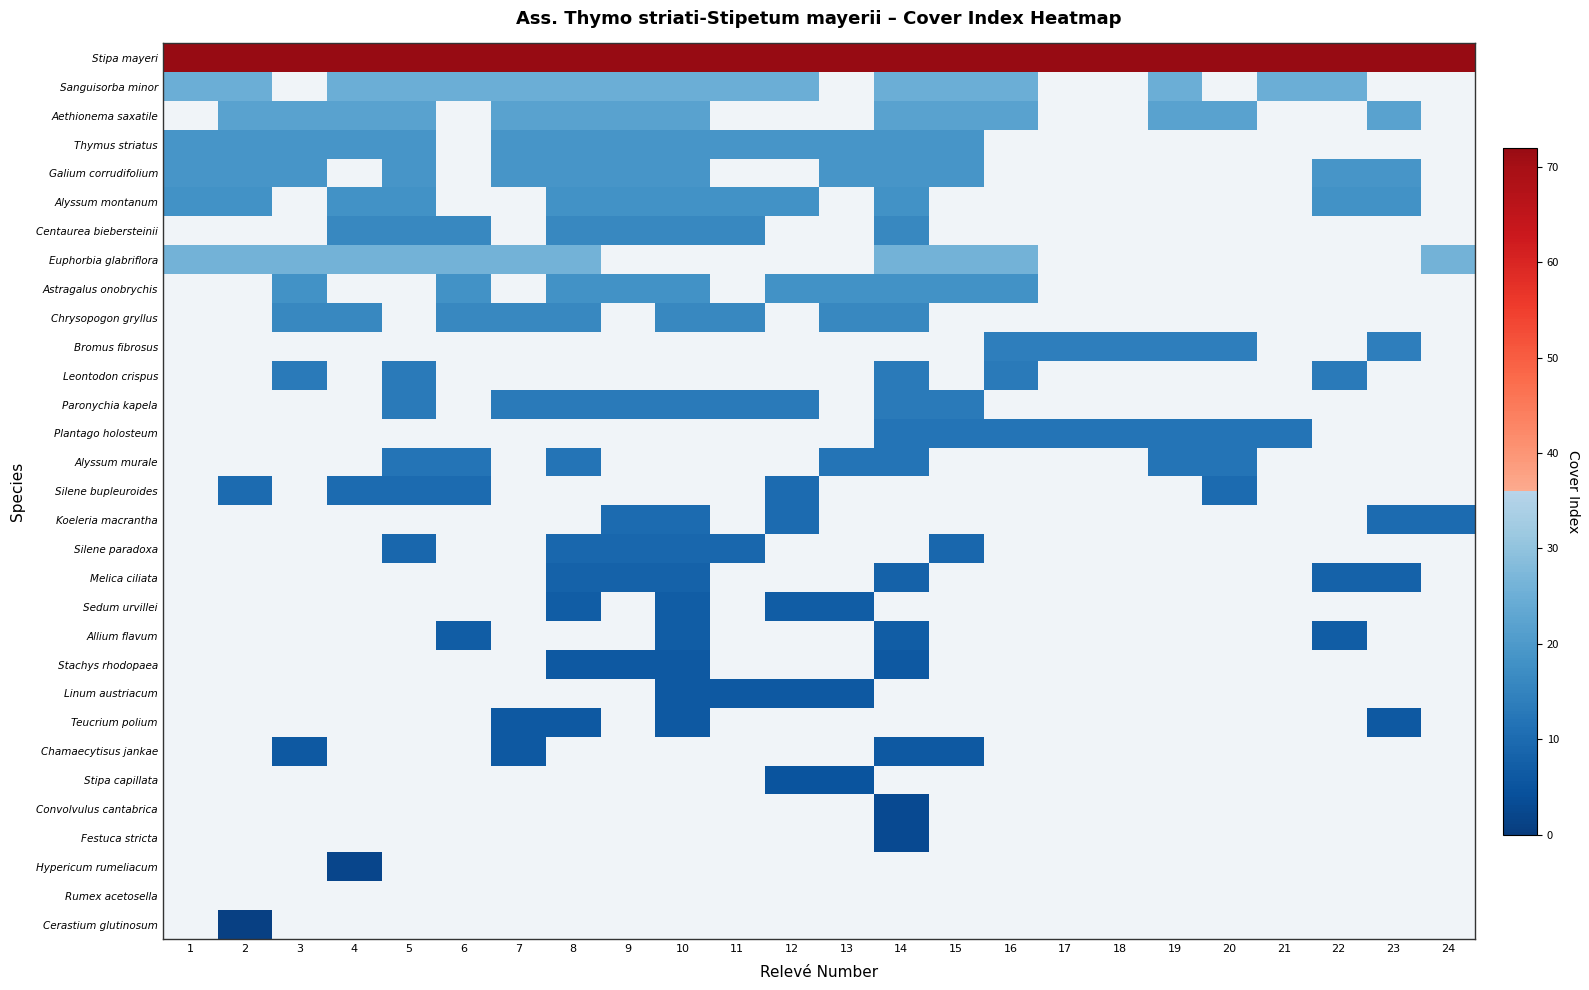

Reading right to left, list all the values displayed in this chart.

Stipa mayeri: 24=72	23=72	22=72	21=72	20=72	19=72	18=72	17=72	16=72	15=72	14=72	13=72	12=72	11=72	10=72	9=72	8=72	7=72	6=72	5=72	4=72	3=72	2=72	1=72
Sanguisorba minor: 24=0	23=0	22=25	21=25	20=0	19=25	18=0	17=0	16=25	15=25	14=25	13=0	12=25	11=25	10=25	9=25	8=25	7=25	6=25	5=25	4=25	3=0	2=25	1=25
Aethionema saxatile: 24=0	23=22	22=0	21=0	20=22	19=22	18=0	17=0	16=22	15=22	14=22	13=0	12=0	11=0	10=22	9=22	8=22	7=22	6=0	5=22	4=22	3=22	2=22	1=0
Thymus striatus: 24=0	23=0	22=0	21=0	20=0	19=0	18=0	17=0	16=0	15=19	14=19	13=19	12=19	11=19	10=19	9=19	8=19	7=19	6=0	5=19	4=19	3=19	2=19	1=19
Galium corrudifolium: 24=0	23=19	22=19	21=0	20=0	19=0	18=0	17=0	16=0	15=19	14=19	13=19	12=0	11=0	10=19	9=19	8=19	7=19	6=0	5=19	4=0	3=19	2=19	1=19
Alyssum montanum: 24=0	23=18	22=18	21=0	20=0	19=0	18=0	17=0	16=0	15=0	14=18	13=0	12=18	11=18	10=18	9=18	8=18	7=0	6=0	5=18	4=18	3=0	2=18	1=18
Centaurea biebersteinii: 24=0	23=0	22=0	21=0	20=0	19=0	18=0	17=0	16=0	15=0	14=16	13=0	12=0	11=16	10=16	9=16	8=16	7=0	6=16	5=16	4=16	3=0	2=0	1=0
Euphorbia glabriflora: 24=26	23=0	22=0	21=0	20=0	19=0	18=0	17=0	16=26	15=26	14=26	13=0	12=0	11=0	10=0	9=0	8=26	7=26	6=26	5=26	4=26	3=26	2=26	1=26
Astragalus onobrychis: 24=0	23=0	22=0	21=0	20=0	19=0	18=0	17=0	16=18	15=18	14=18	13=18	12=18	11=0	10=18	9=18	8=18	7=0	6=18	5=0	4=0	3=18	2=0	1=0
Chrysopogon gryllus: 24=0	23=0	22=0	21=0	20=0	19=0	18=0	17=0	16=0	15=0	14=16	13=16	12=0	11=16	10=16	9=0	8=16	7=16	6=16	5=0	4=16	3=16	2=0	1=0
Bromus fibrosus: 24=0	23=14	22=0	21=0	20=14	19=14	18=14	17=14	16=14	15=0	14=0	13=0	12=0	11=0	10=0	9=0	8=0	7=0	6=0	5=0	4=0	3=0	2=0	1=0
Leontodon crispus: 24=0	23=0	22=13	21=0	20=0	19=0	18=0	17=0	16=13	15=0	14=13	13=0	12=0	11=0	10=0	9=0	8=0	7=0	6=0	5=13	4=0	3=13	2=0	1=0
Paronychia kapela: 24=0	23=0	22=0	21=0	20=0	19=0	18=0	17=0	16=0	15=13	14=13	13=0	12=13	11=13	10=13	9=13	8=13	7=13	6=0	5=13	4=0	3=0	2=0	1=0
Plantago holosteum: 24=0	23=0	22=0	21=12	20=12	19=12	18=12	17=12	16=12	15=12	14=12	13=0	12=0	11=0	10=0	9=0	8=0	7=0	6=0	5=0	4=0	3=0	2=0	1=0
Alyssum murale: 24=0	23=0	22=0	21=0	20=12	19=12	18=0	17=0	16=0	15=0	14=12	13=12	12=0	11=0	10=0	9=0	8=12	7=0	6=12	5=12	4=0	3=0	2=0	1=0
Silene bupleuroides: 24=0	23=0	22=0	21=0	20=10	19=0	18=0	17=0	16=0	15=0	14=0	13=0	12=10	11=0	10=0	9=0	8=0	7=0	6=10	5=10	4=10	3=0	2=10	1=0
Koeleria macrantha: 24=10	23=10	22=0	21=0	20=0	19=0	18=0	17=0	16=0	15=0	14=0	13=0	12=10	11=0	10=10	9=10	8=0	7=0	6=0	5=0	4=0	3=0	2=0	1=0
Silene paradoxa: 24=0	23=0	22=0	21=0	20=0	19=0	18=0	17=0	16=0	15=9	14=0	13=0	12=0	11=9	10=9	9=9	8=9	7=0	6=0	5=9	4=0	3=0	2=0	1=0
Melica ciliata: 24=0	23=8	22=8	21=0	20=0	19=0	18=0	17=0	16=0	15=0	14=8	13=0	12=0	11=0	10=8	9=8	8=8	7=0	6=0	5=0	4=0	3=0	2=0	1=0
Sedum urvillei: 24=0	23=0	22=0	21=0	20=0	19=0	18=0	17=0	16=0	15=0	14=0	13=7	12=7	11=0	10=7	9=0	8=7	7=0	6=0	5=0	4=0	3=0	2=0	1=0
Allium flavum: 24=0	23=0	22=7	21=0	20=0	19=0	18=0	17=0	16=0	15=0	14=7	13=0	12=0	11=0	10=7	9=0	8=0	7=0	6=7	5=0	4=0	3=0	2=0	1=0
Stachys rhodopaea: 24=0	23=0	22=0	21=0	20=0	19=0	18=0	17=0	16=0	15=0	14=6	13=0	12=0	11=0	10=6	9=6	8=6	7=0	6=0	5=0	4=0	3=0	2=0	1=0
Linum austriacum: 24=0	23=0	22=0	21=0	20=0	19=0	18=0	17=0	16=0	15=0	14=0	13=6	12=6	11=6	10=6	9=0	8=0	7=0	6=0	5=0	4=0	3=0	2=0	1=0
Teucrium polium: 24=0	23=6	22=0	21=0	20=0	19=0	18=0	17=0	16=0	15=0	14=0	13=0	12=0	11=0	10=6	9=0	8=6	7=6	6=0	5=0	4=0	3=0	2=0	1=0
Chamaecytisus jankae: 24=0	23=0	22=0	21=0	20=0	19=0	18=0	17=0	16=0	15=6	14=6	13=0	12=0	11=0	10=0	9=0	8=0	7=6	6=0	5=0	4=0	3=6	2=0	1=0
Stipa capillata: 24=0	23=0	22=0	21=0	20=0	19=0	18=0	17=0	16=0	15=0	14=0	13=5	12=5	11=0	10=0	9=0	8=0	7=0	6=0	5=0	4=0	3=0	2=0	1=0
Convolvulus cantabrica: 24=0	23=0	22=0	21=0	20=0	19=0	18=0	17=0	16=0	15=0	14=3	13=0	12=0	11=0	10=0	9=0	8=0	7=0	6=0	5=0	4=0	3=0	2=0	1=0
Festuca stricta: 24=0	23=0	22=0	21=0	20=0	19=0	18=0	17=0	16=0	15=0	14=3	13=0	12=0	11=0	10=0	9=0	8=0	7=0	6=0	5=0	4=0	3=0	2=0	1=0
Hypericum rumeliacum: 24=0	23=0	22=0	21=0	20=0	19=0	18=0	17=0	16=0	15=0	14=0	13=0	12=0	11=0	10=0	9=0	8=0	7=0	6=0	5=0	4=2	3=0	2=0	1=0
Rumex acetosella: 24=0	23=0	22=0	21=0	20=0	19=0	18=0	17=0	16=0	15=0	14=0	13=0	12=0	11=0	10=0	9=0	8=0	7=0	6=0	5=0	4=0	3=0	2=0	1=0
Cerastium glutinosum: 24=0	23=0	22=0	21=0	20=0	19=0	18=0	17=0	16=0	15=0	14=0	13=0	12=0	11=0	10=0	9=0	8=0	7=0	6=0	5=0	4=0	3=0	2=1	1=0